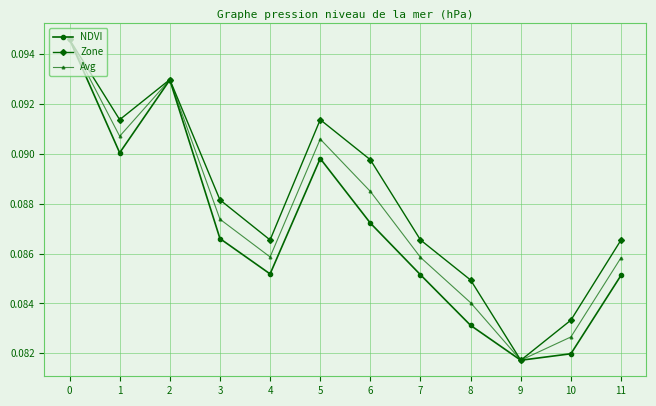

Is the value of Avg at 0 greater than the value of Zone at 9?

Yes